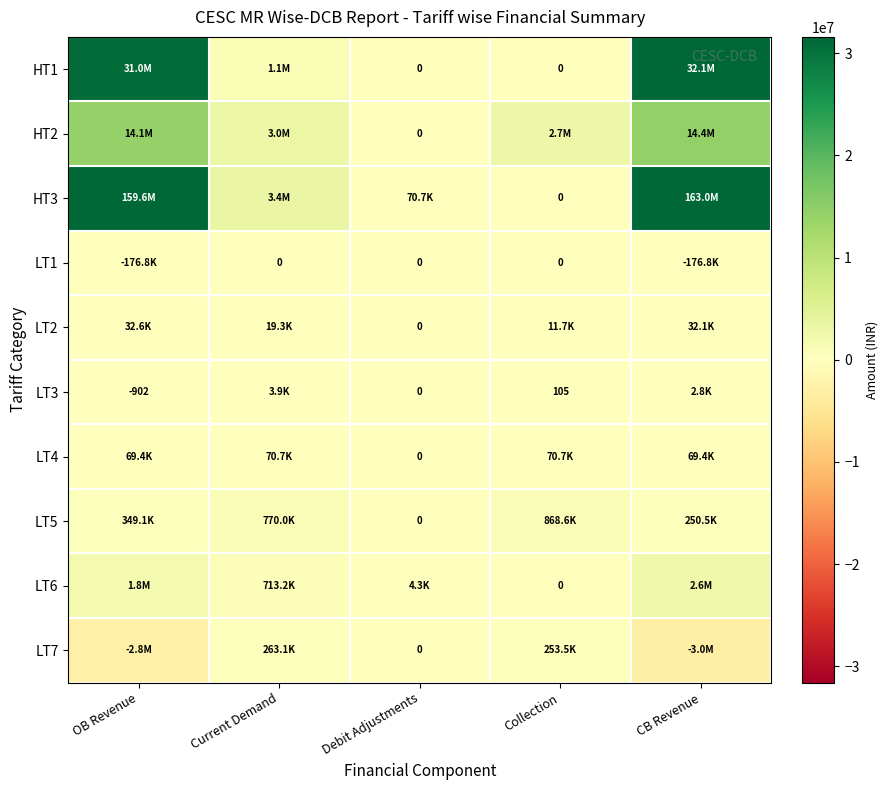

What is the difference between the maximum and minimum values in the LT7 series?

3244634.8